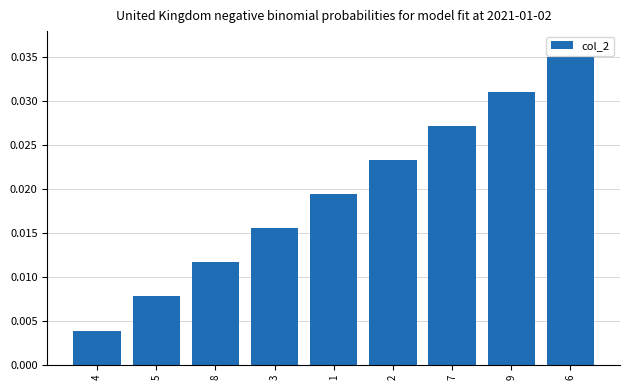

Where is the data nearest to the value 0?

4